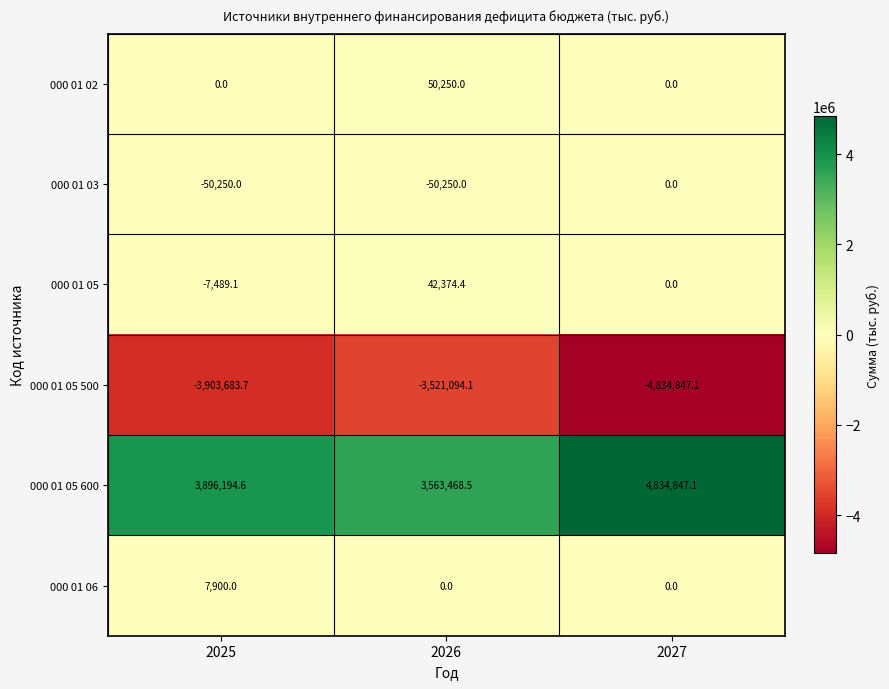

Between 2026 and 2027, which series saw the biggest shift?

000 01 05 500